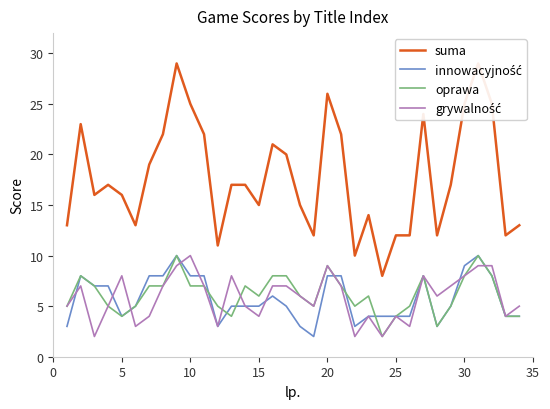

The oprawa series shows 7 at 10. True or false?

True